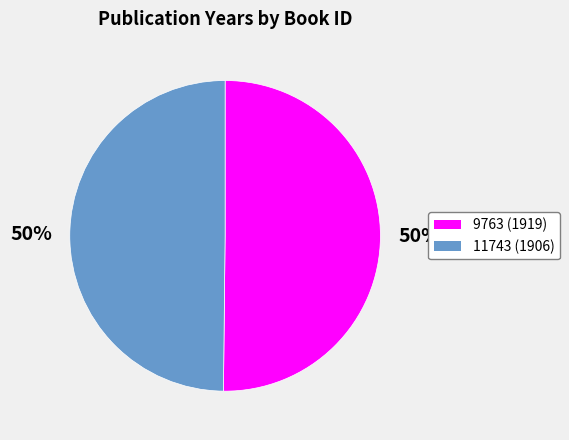

To the nearest percent, what percentage of the pie is 11743?

50%